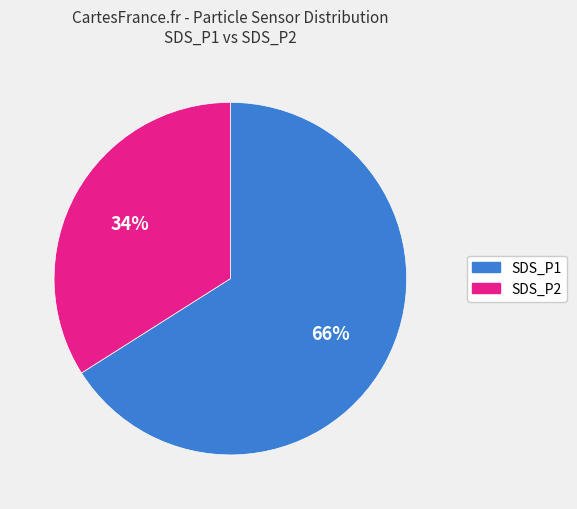

Is it true that SDS_P1 is 55% of the pie?

False